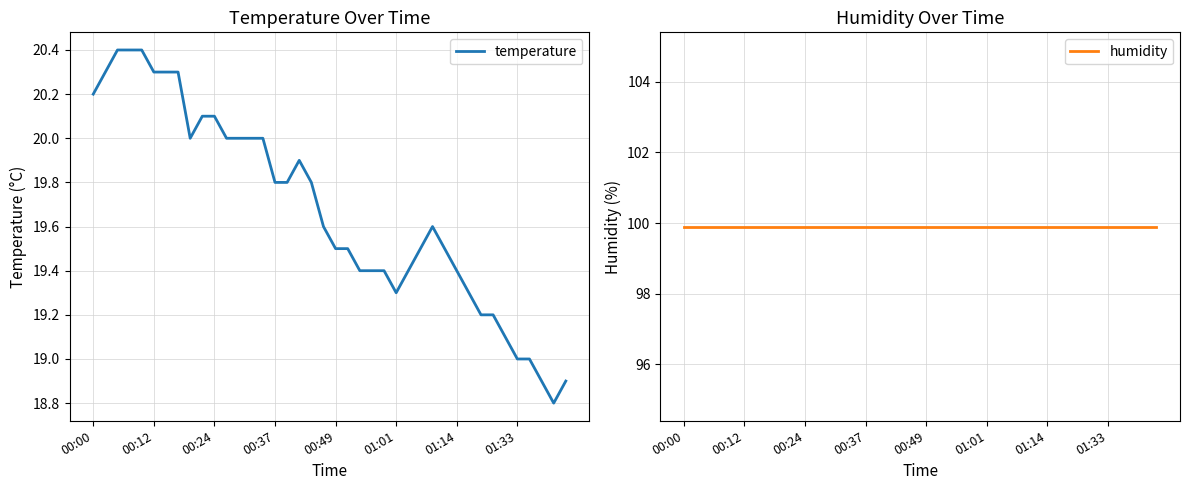

True or false: humidity has more than 1 points higher than both neighbors.

False